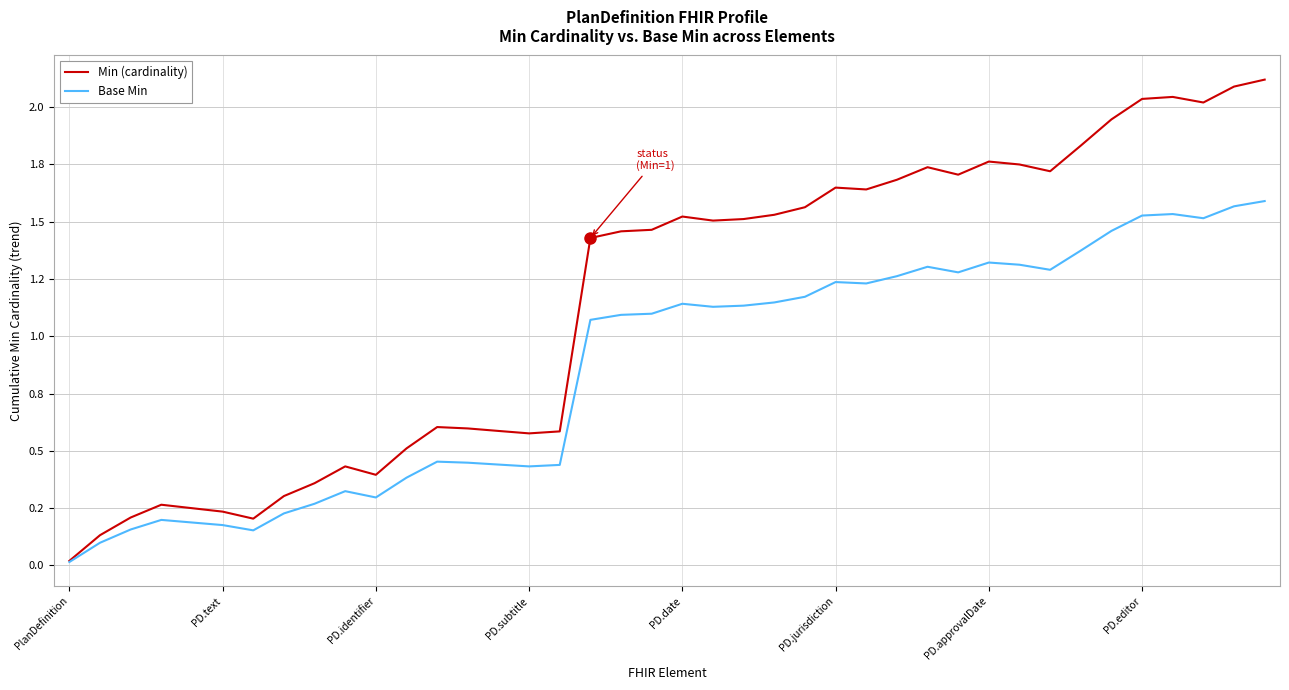

Which category has the lowest value across all series?

PlanDefinition